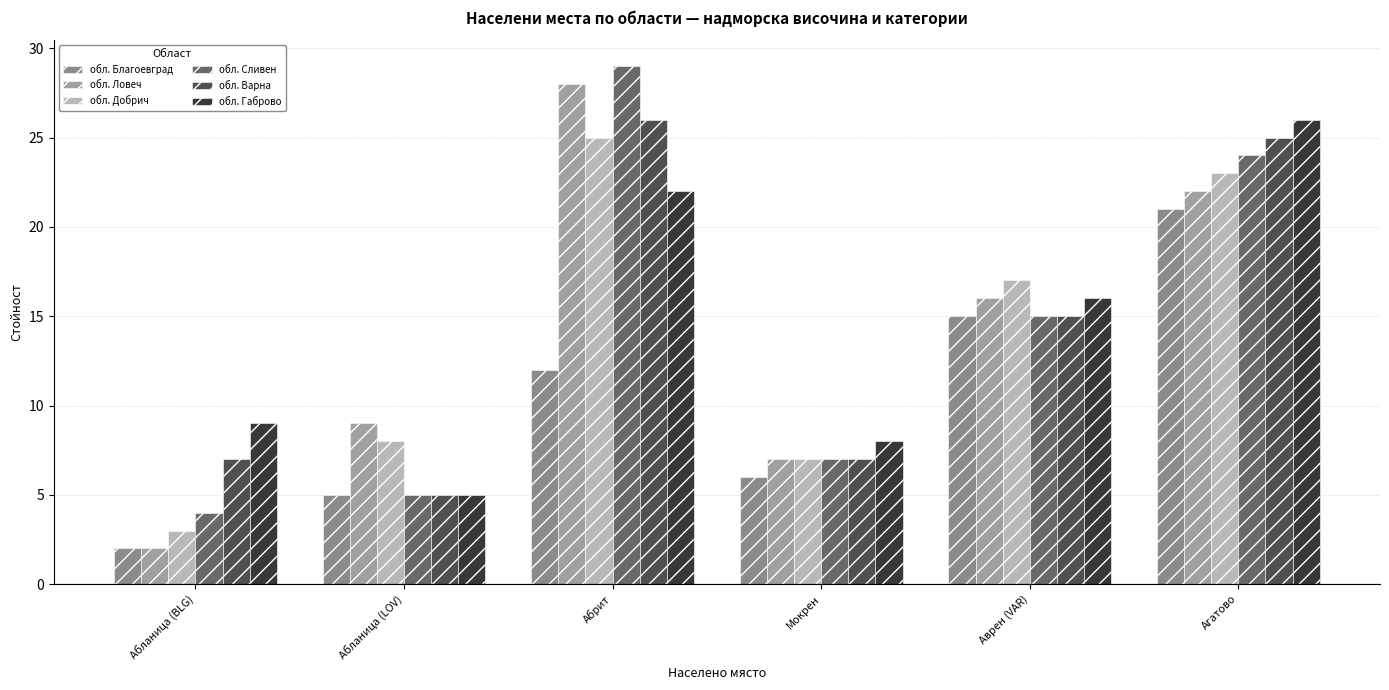

How many data points does each series have?

6